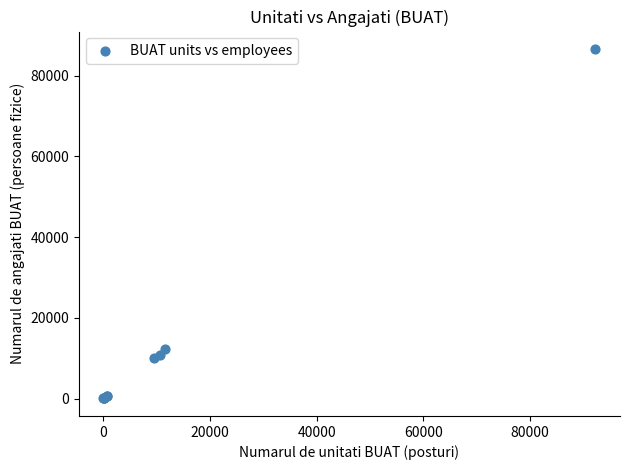

What Y value in the scatter plot is closest to 43295?

12174.0